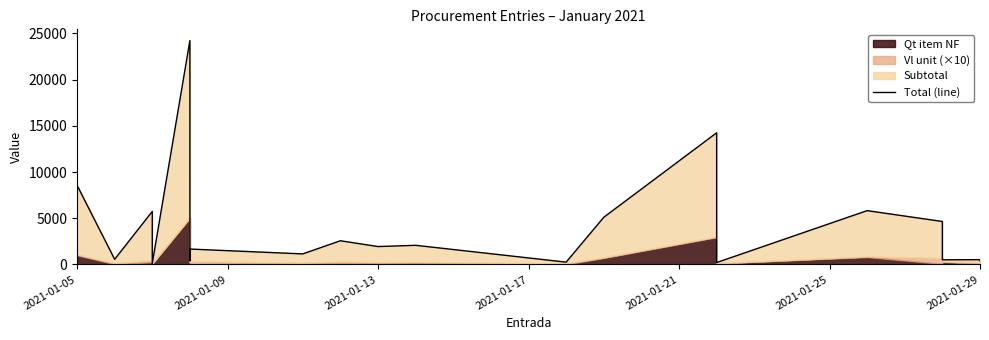

How many interior local valleys (lower than both neighbors) does the data have?

8